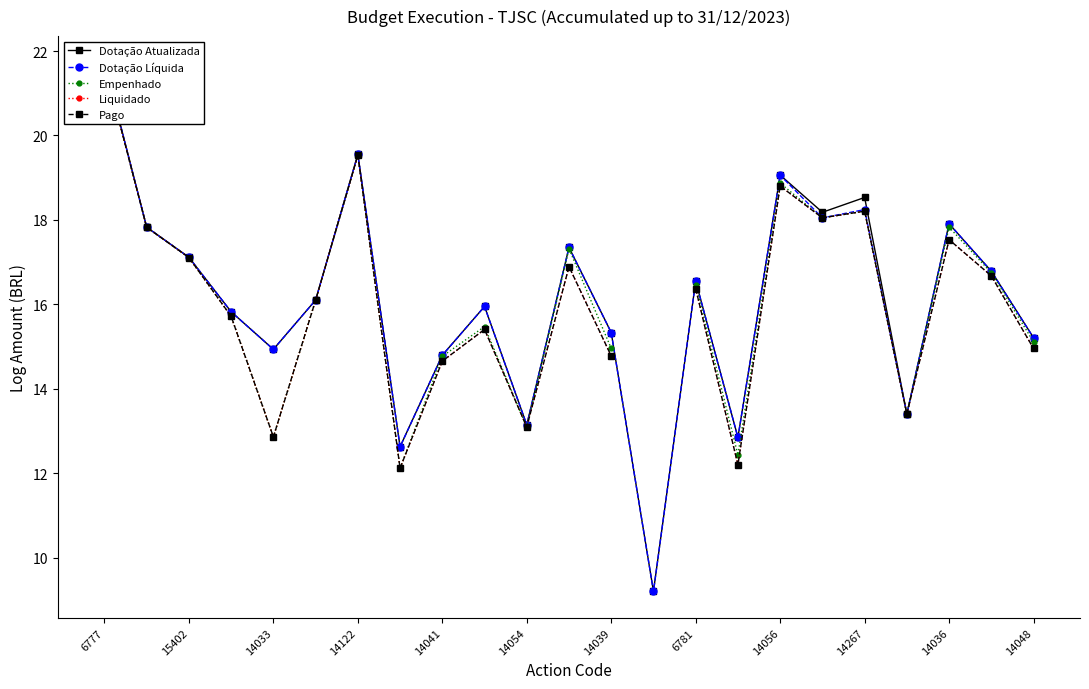

Which series has the widest spread of values?

Dotação Atualizada